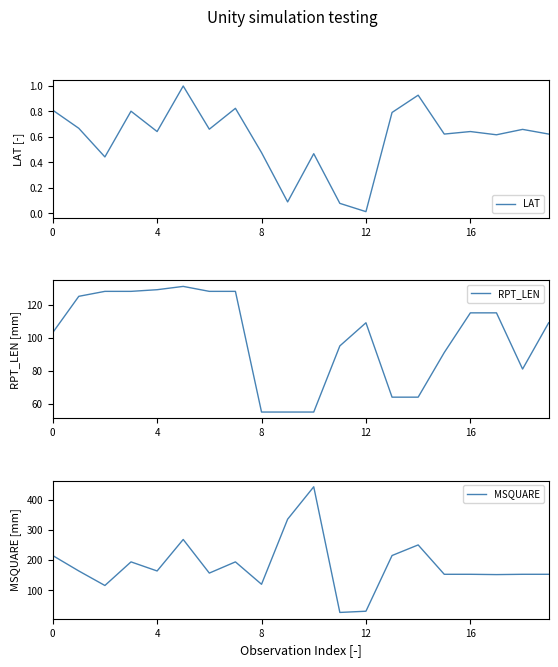

Rank the series by their average value, from highest to lowest.

MSQUARE, RPT_LEN, LAT